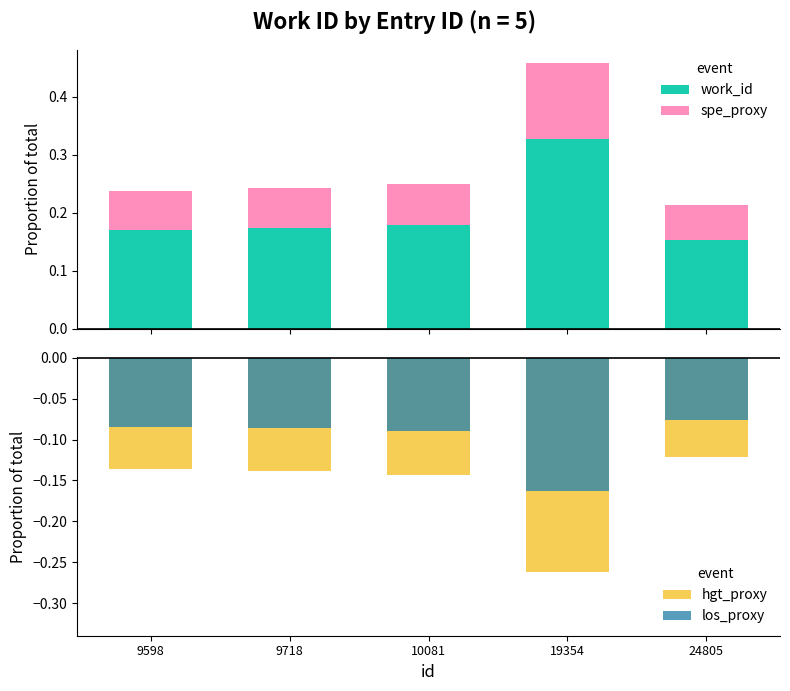

What is the value of the los_proxy bar at the 1st from the left?

-0.1